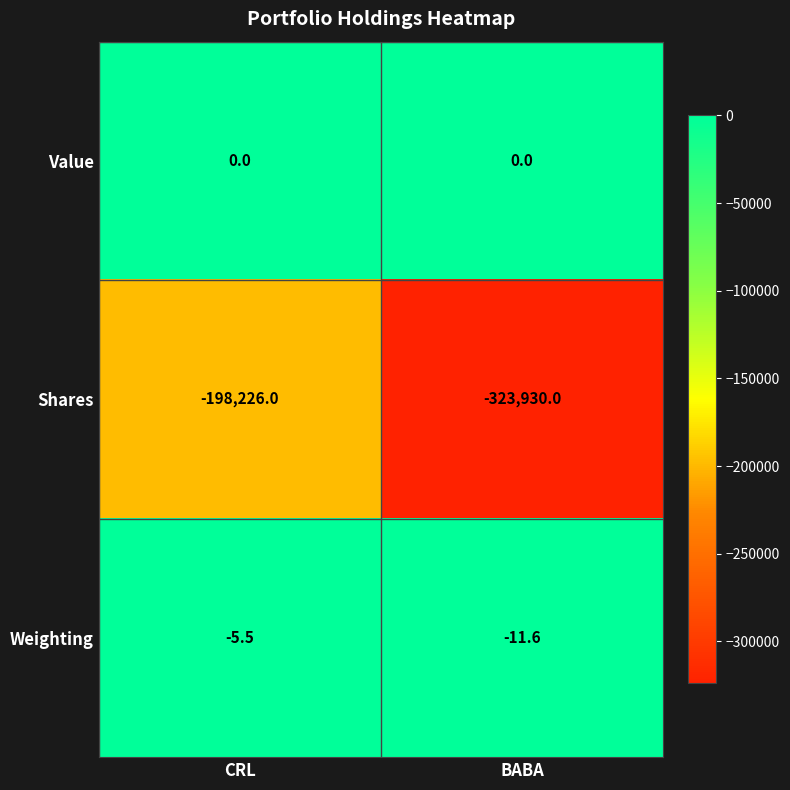

How many values in the Shares series are below -198226?

1